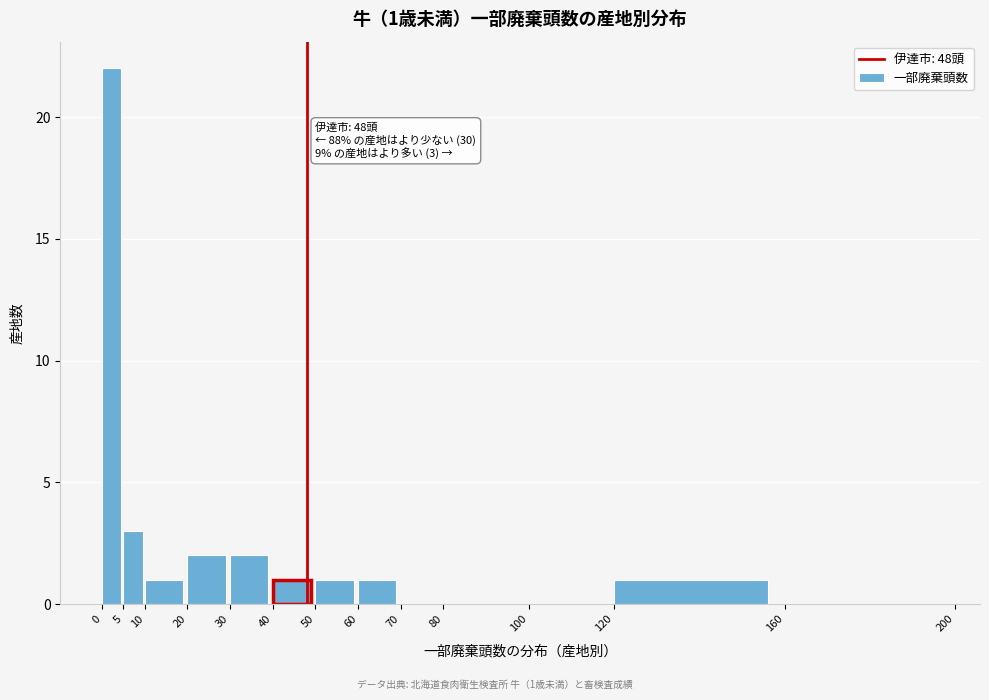

Over which range of the x-axis is the bar tallest?

0 to 5